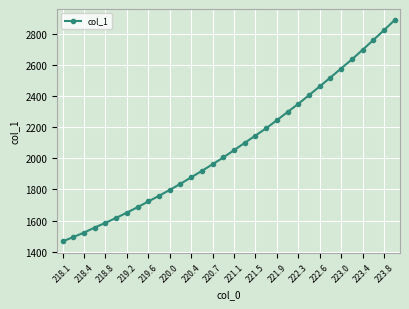

What is the value of the 28th point from the left?

2637.4